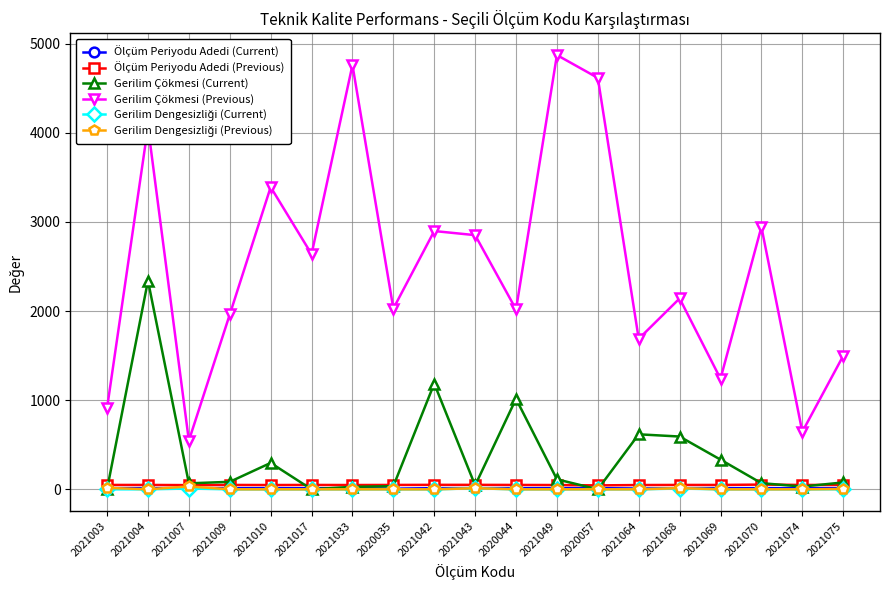

What is the label of the 5th point from the right?

2021068